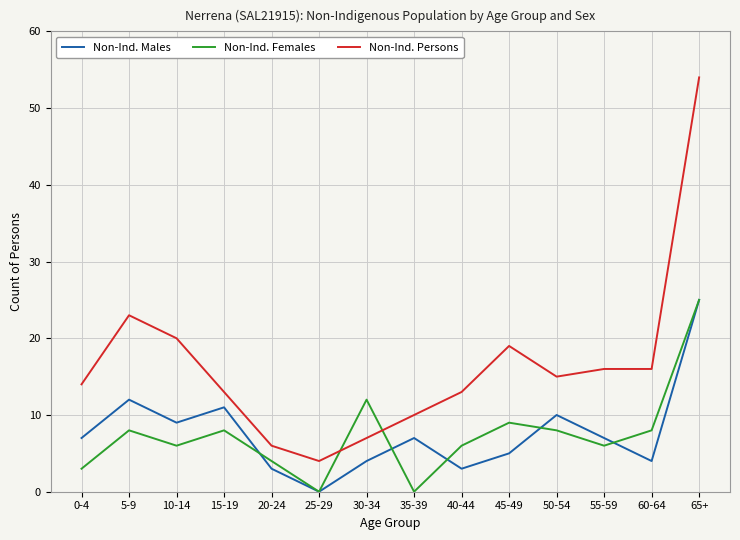

True or false: Non-Ind. Persons and Non-Ind. Males cross at least once.

False